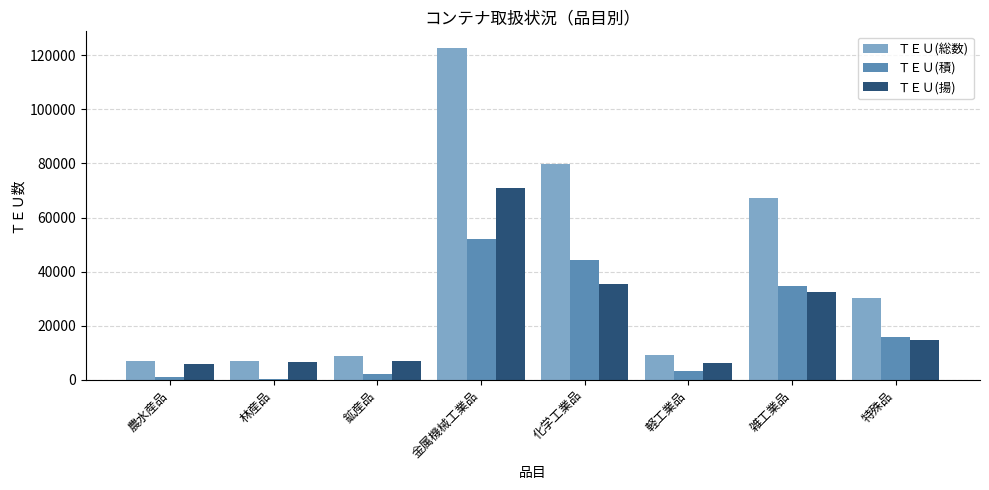

Where is ＴＥＵ(積) nearest to the value 26021?

雑工業品